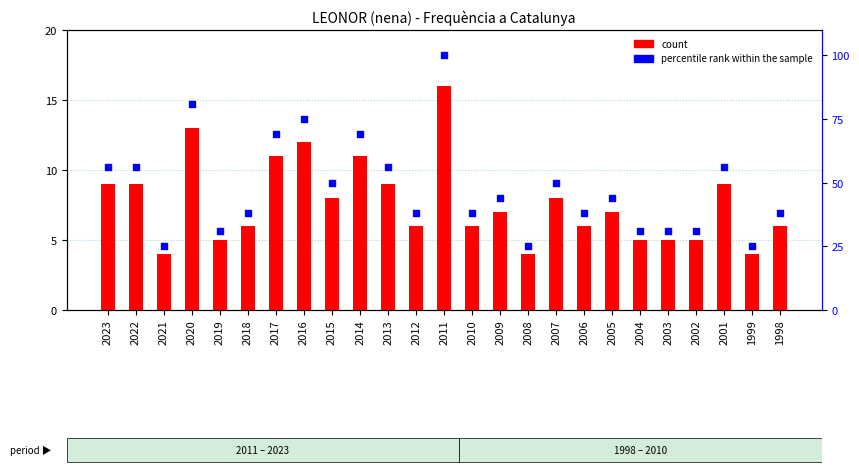

At which category is the sum across all series the highest?

2011